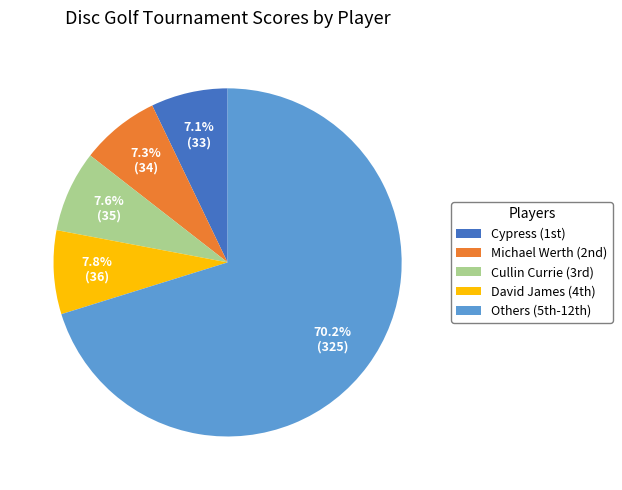

Count the number of slices in the pie.

5